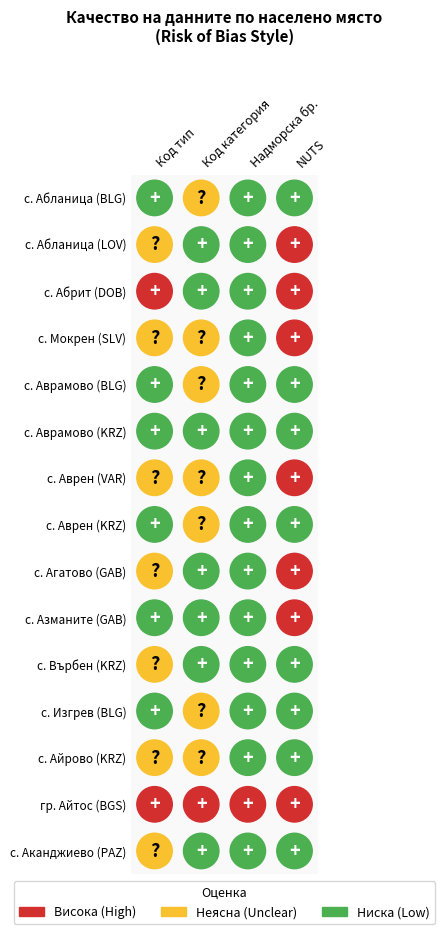

Which series has the largest total across all categories?

LOV